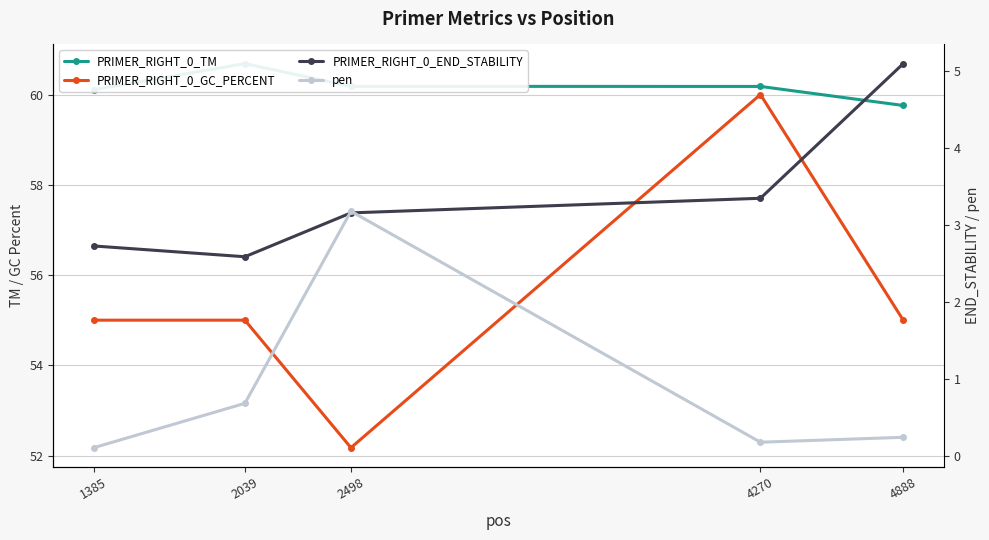

Reading right to left, extract all data points from this chart.

PRIMER_RIGHT_0_TM: 59.8	60.2	60.2	60.7	60.1
PRIMER_RIGHT_0_GC_PERCENT: 55.0	60.0	52.2	55.0	55.0
PRIMER_RIGHT_0_END_STABILITY: 5.1	3.4	3.2	2.6	2.7
pen: 0.2	0.2	3.2	0.7	0.1